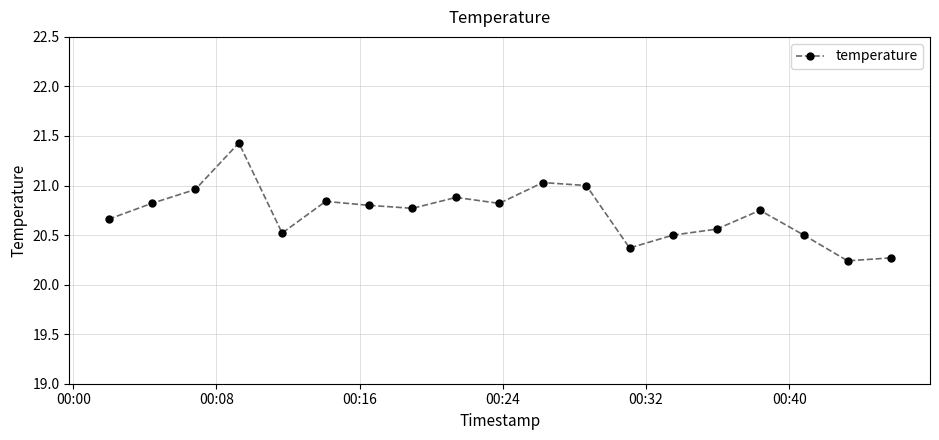

True or false: the data has more than 0 interior local peaks.

True